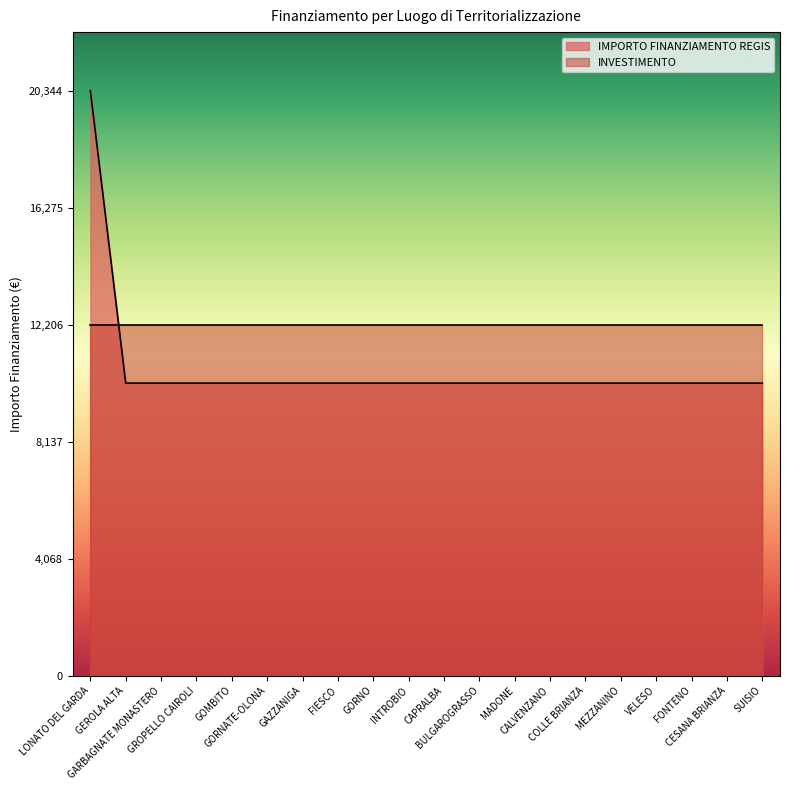

Rank the categories by value from lowest to highest.

GEROLA ALTA, GARBAGNATE MONASTERO, GROPELLO CAIROLI, GOMBITO, GORNATE-OLONA, GAZZANIGA, FIESCO, GORNO, INTROBIO, CAPRALBA, BULGAROGRASSO, MADONE, CALVENZANO, COLLE BRIANZA, MEZZANINO, VELESO, FONTENO, CESANA BRIANZA, SUISIO, LONATO DEL GARDA